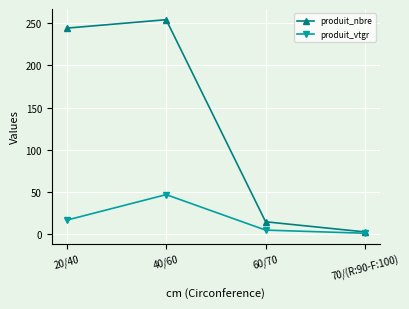

What is the average value of the produit_nbre series?

129.0